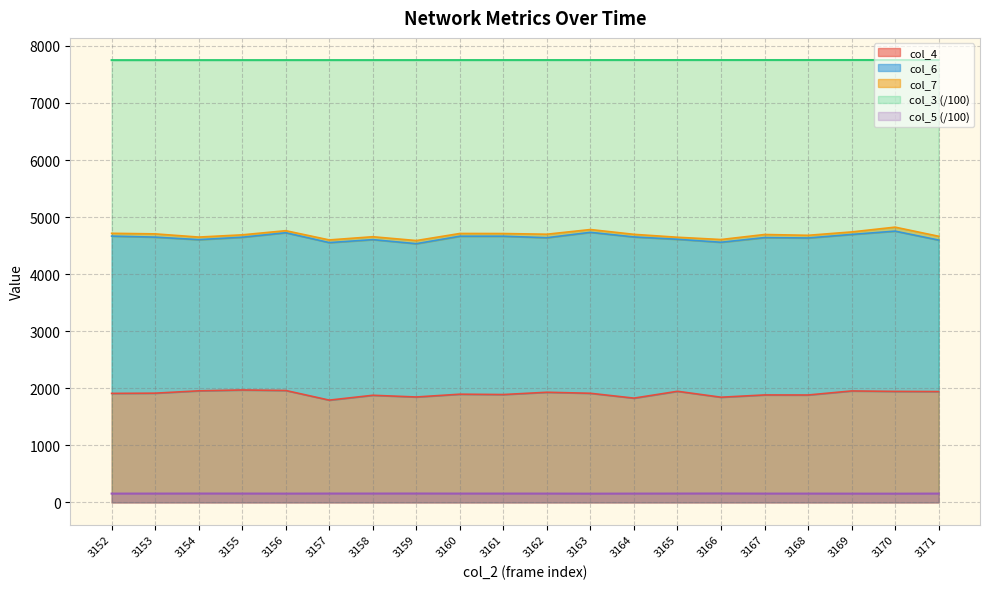

True or false: col_3 and col_5 intersect in this chart.

False